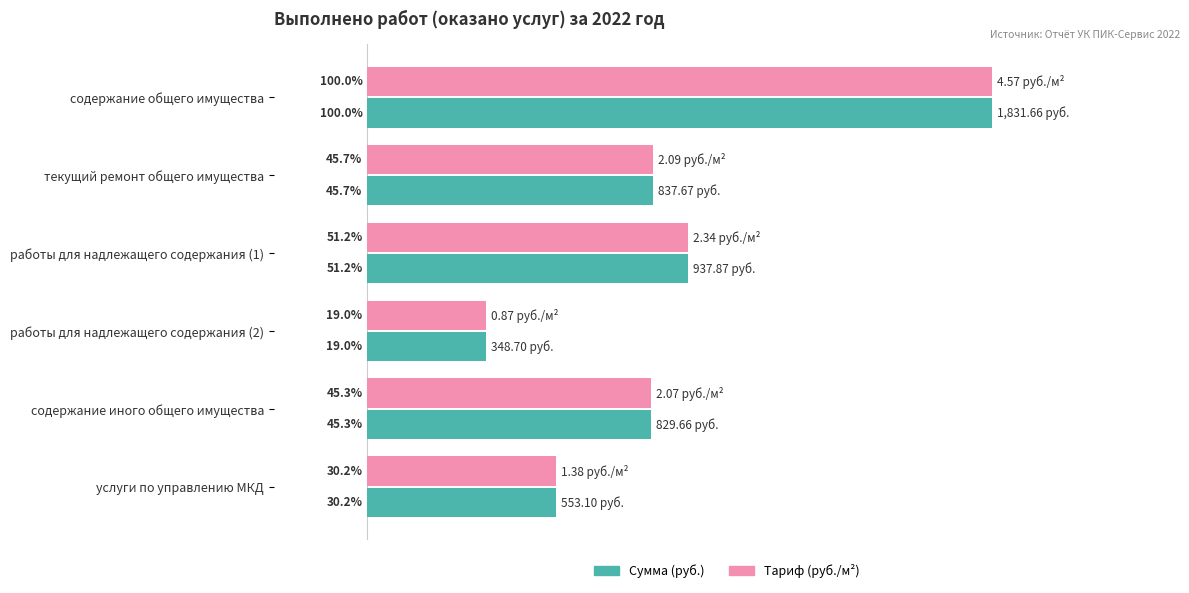

List the labels in order of Тариф (руб./м²) value, largest first.

содержание общего имущества, работы для надлежащего содержания (1), текущий ремонт общего имущества, содержание иного общего имущества, услуги по управлению МКД, работы для надлежащего содержания (2)